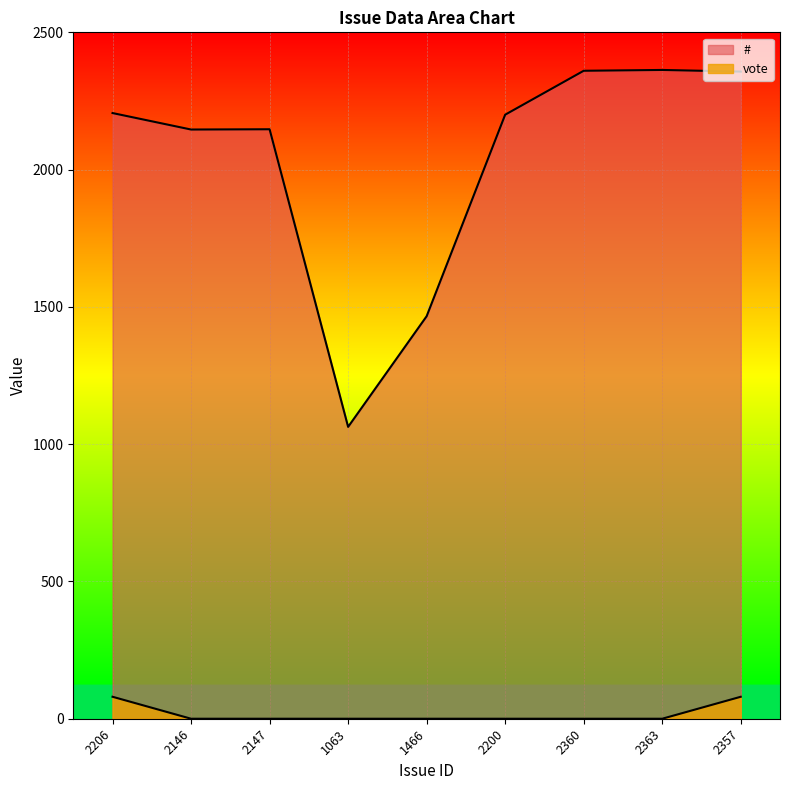

Reading left to right, list all the values displayed in this chart.

#: 2206	2146	2147	1063	1466	2200	2360	2363	2357
vote: 80	0	0	0	0	0	0	0	80